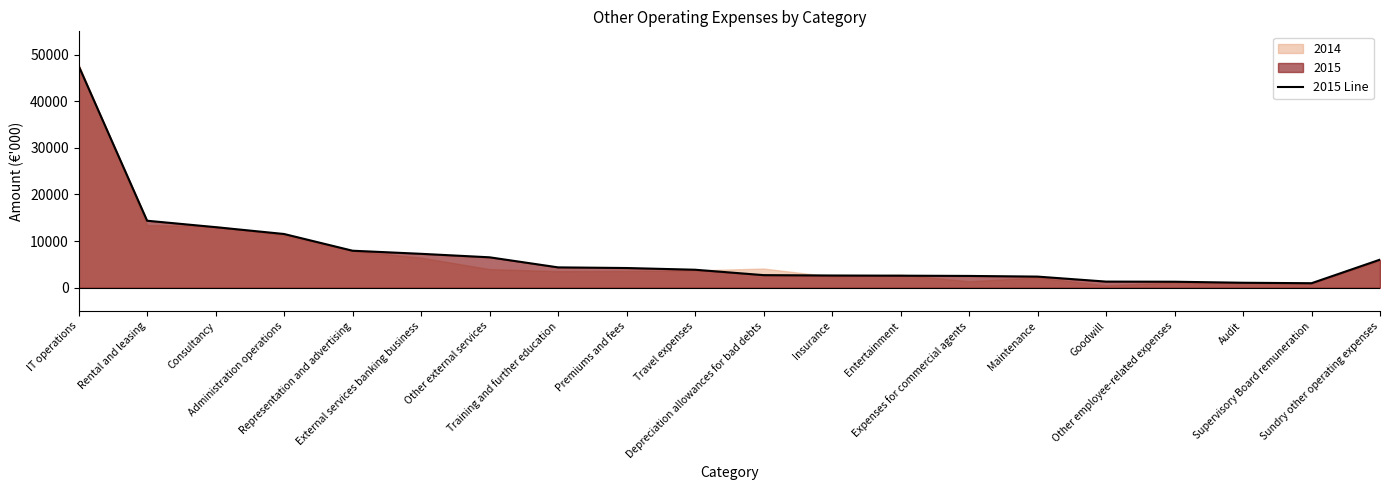

The value at External services banking business is 7277. True or false?

True